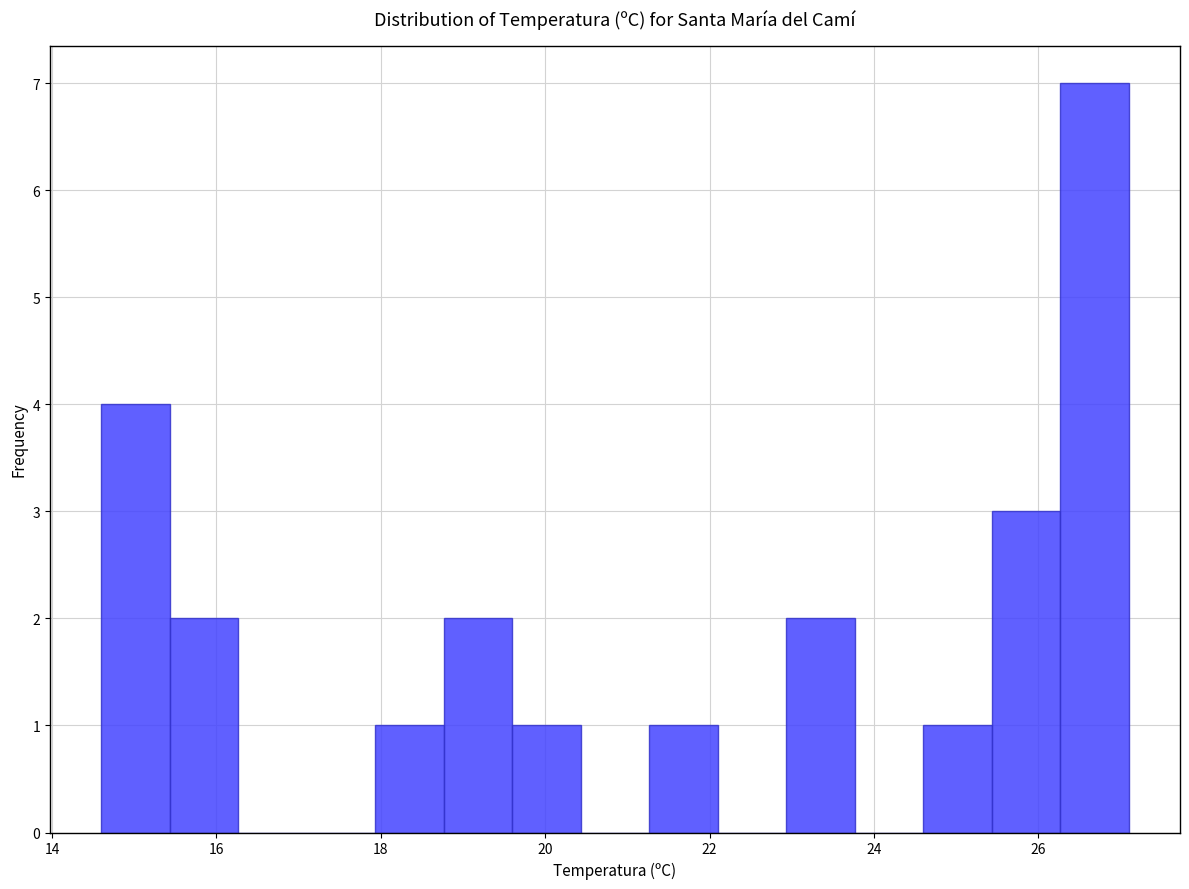

Which range on the x-axis has the tallest bar?

26.2 to 27.2